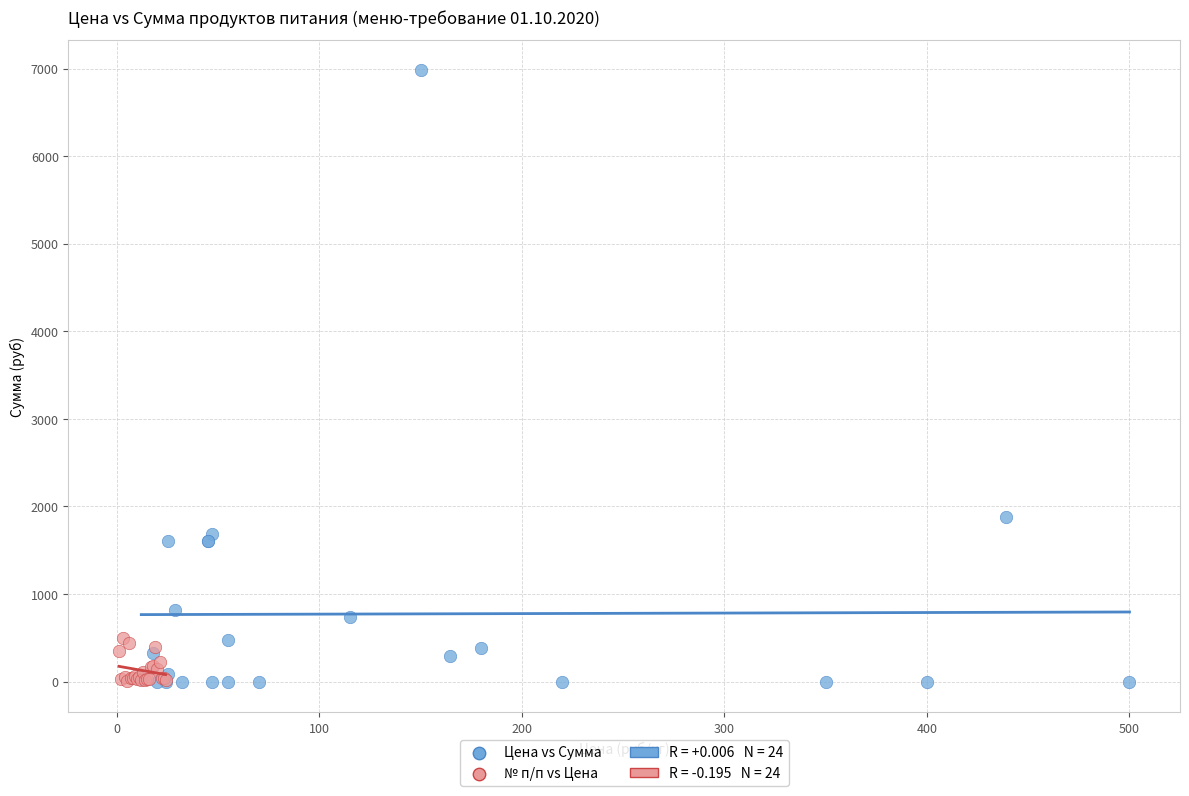

Which series contains the highest Y value?

Цена vs Сумма